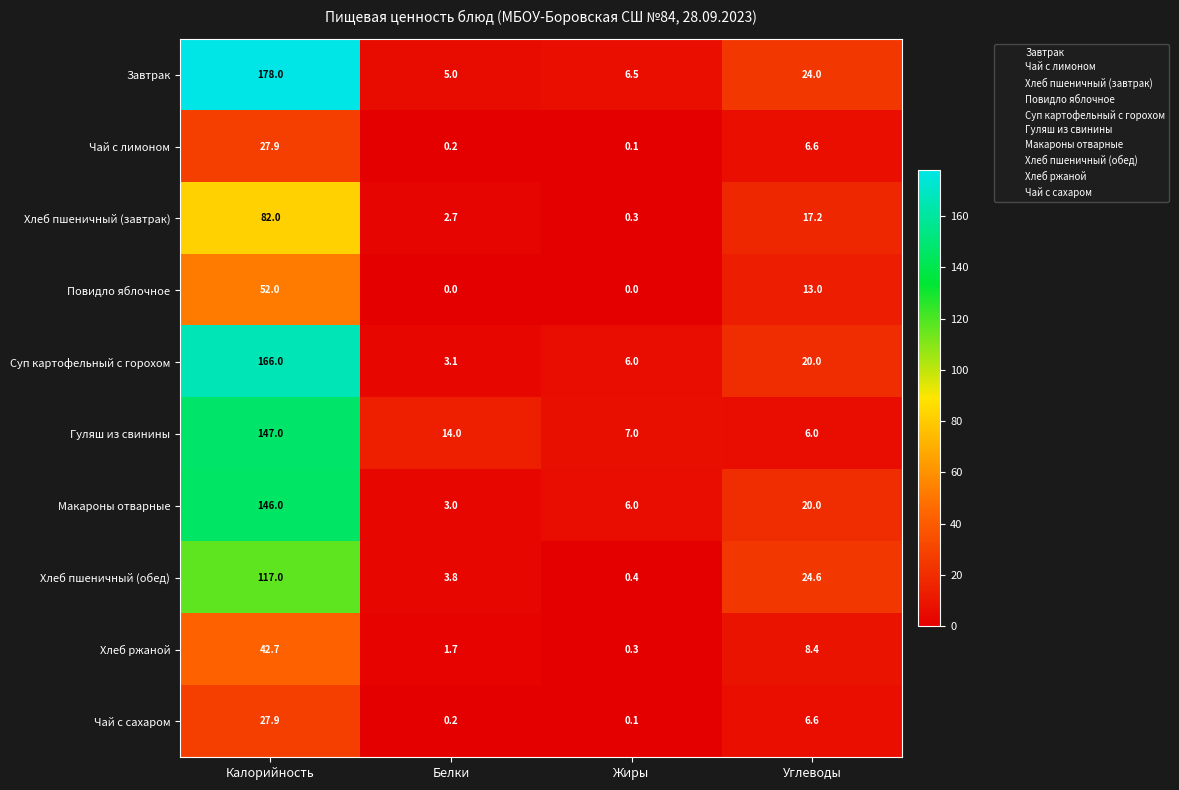

What is the highest value of the Гуляш из свинины series?

147.0